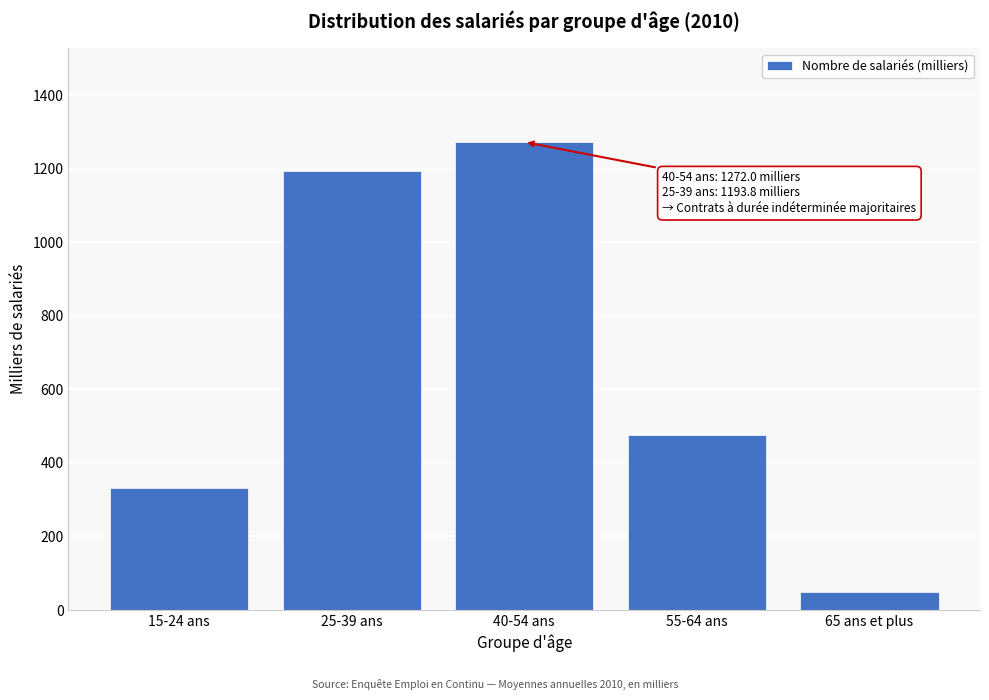

Reading left to right, list all the values displayed in this chart.

15-24 ans=331.8	25-39 ans=1193.8	40-54 ans=1272.0	55-64 ans=475.5	65 ans et plus=49.7